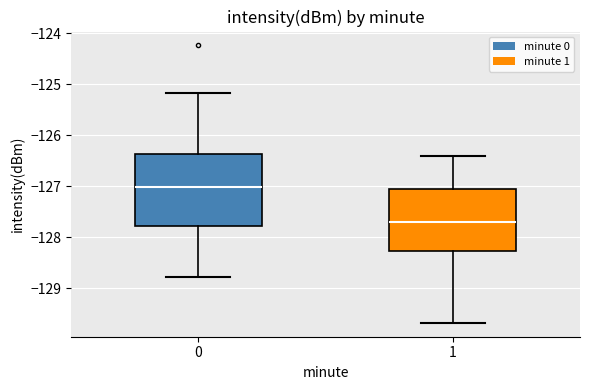

Where is the lower edge of the box at x = 1 on the y-axis? The values are not printed on the chart, so give them approximately, as read against the axis.

-128.3